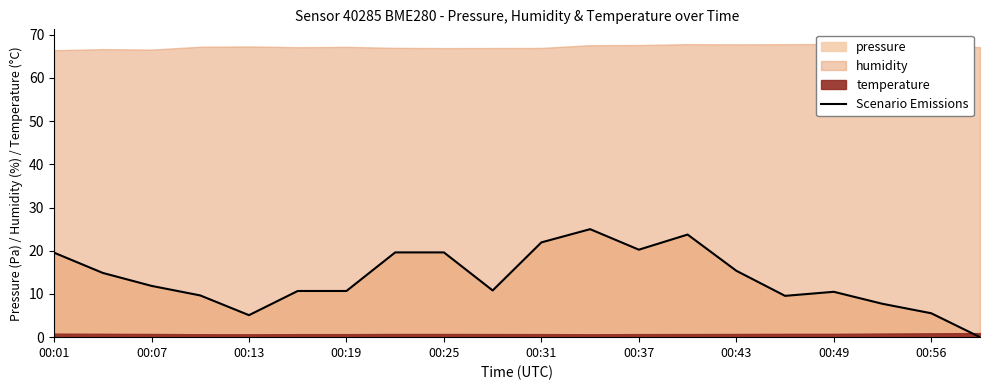

The Scenario Emissions series shows 20.2 at 00:37. True or false?

True